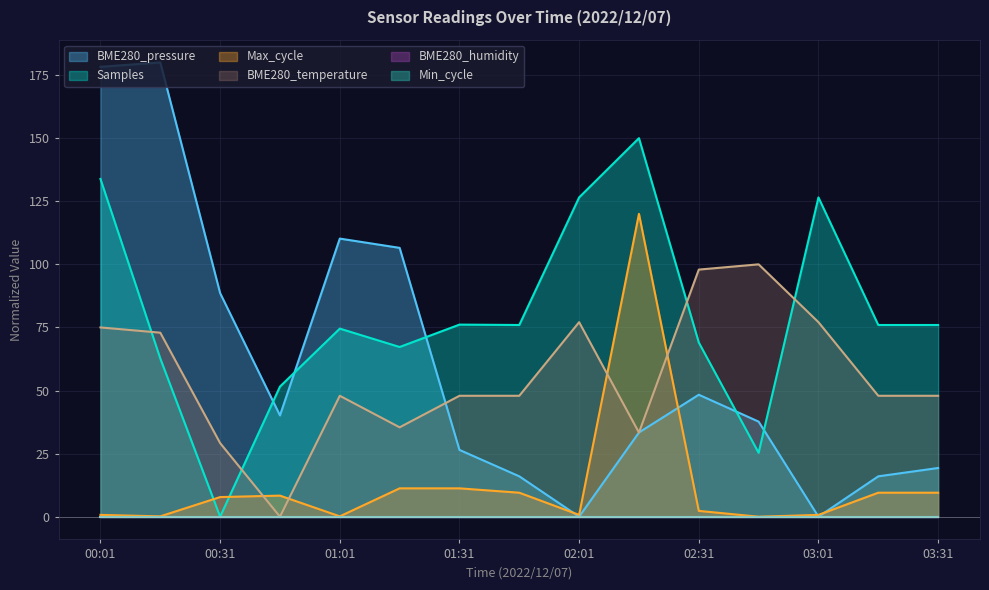

Which series has the largest range (max minus min)?

BME280_pressure